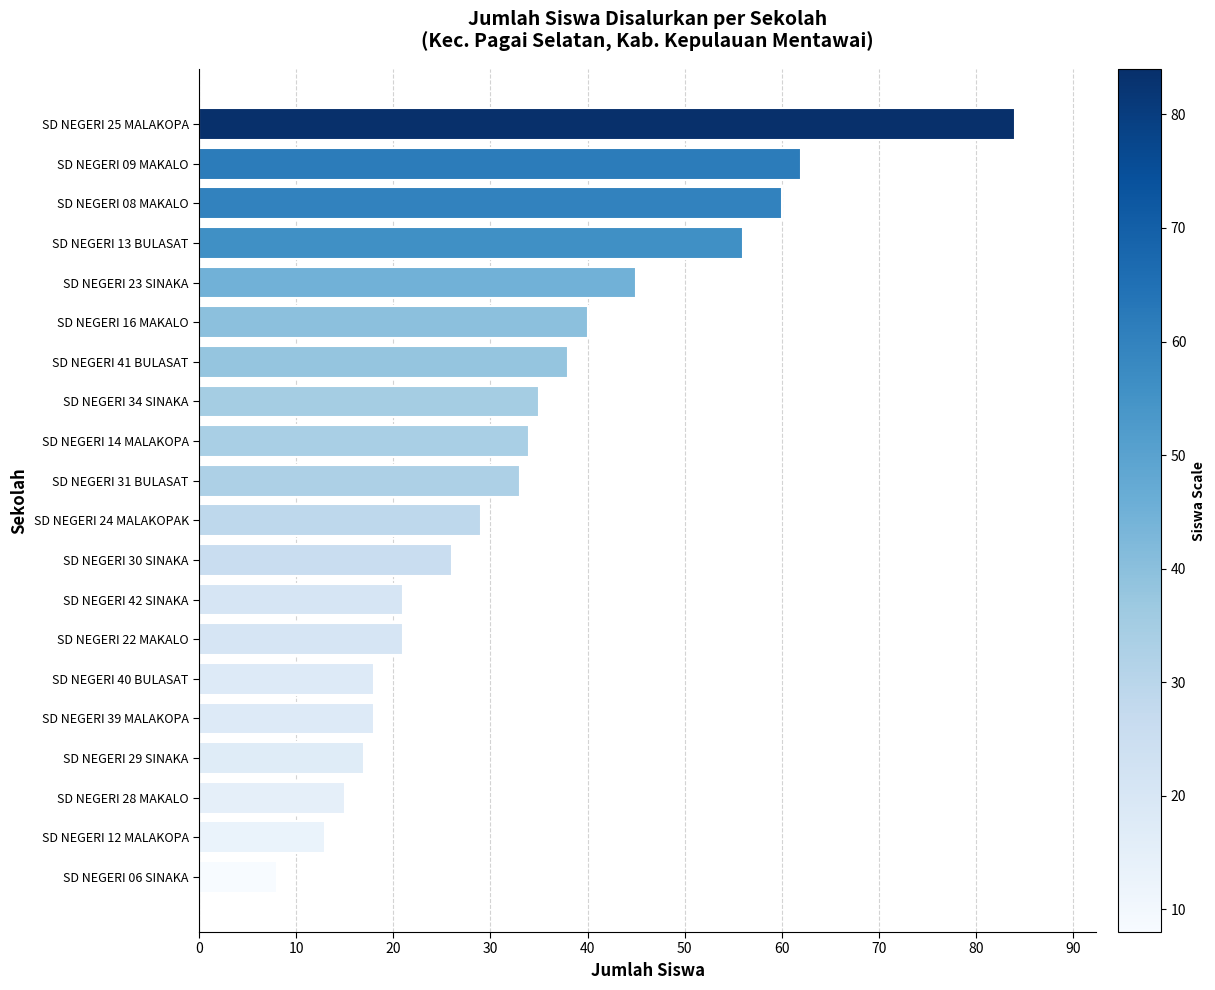

What is the difference between the maximum and minimum values?

76